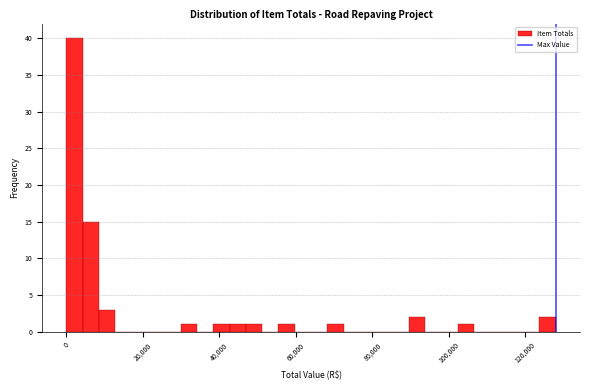

Read against the x-axis, roughly where is the centre of the tallest bar?

2000